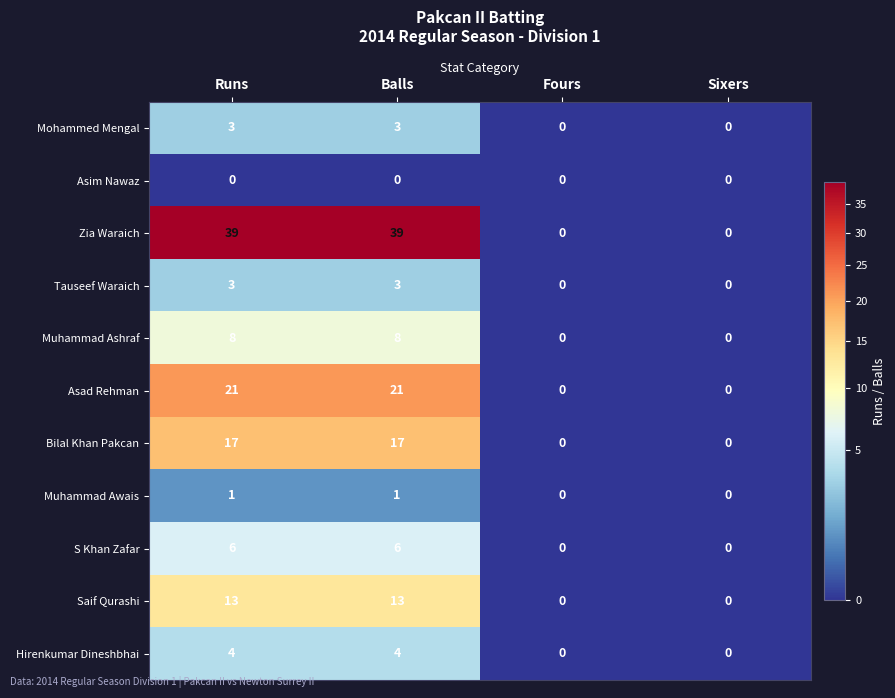

Which series has the largest total across all categories?

Zia Waraich